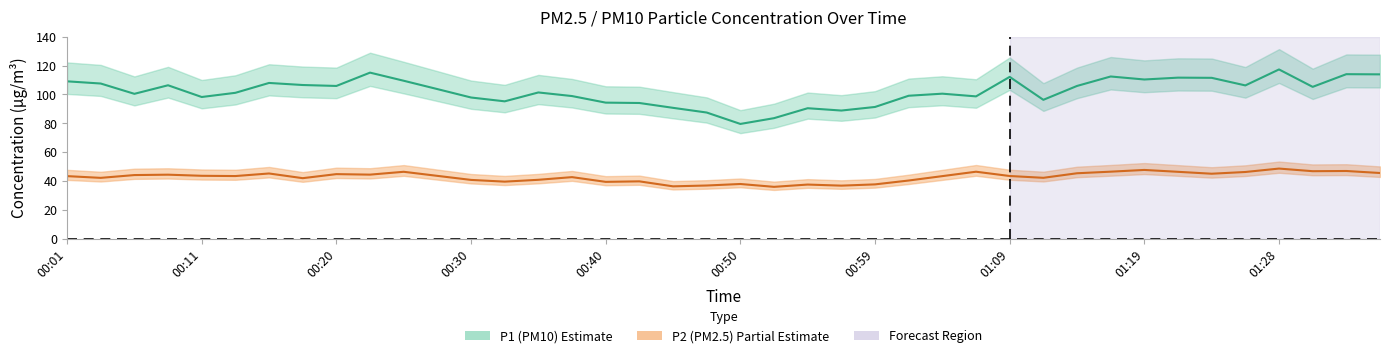

True or false: P2 and P1 intersect in this chart.

False